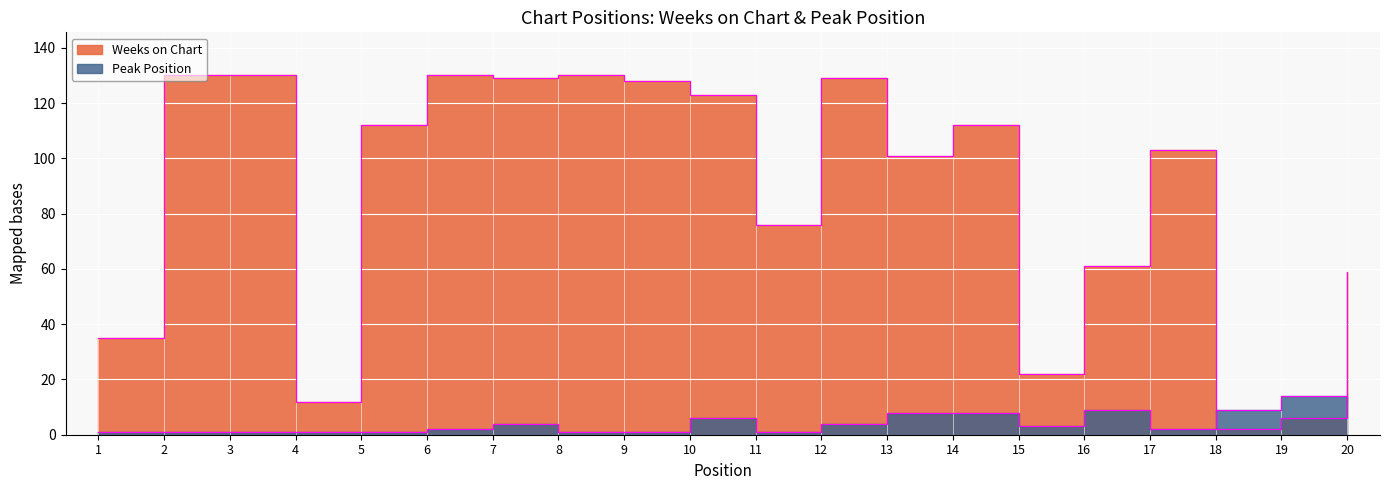

How many lines are shown in the chart?

2